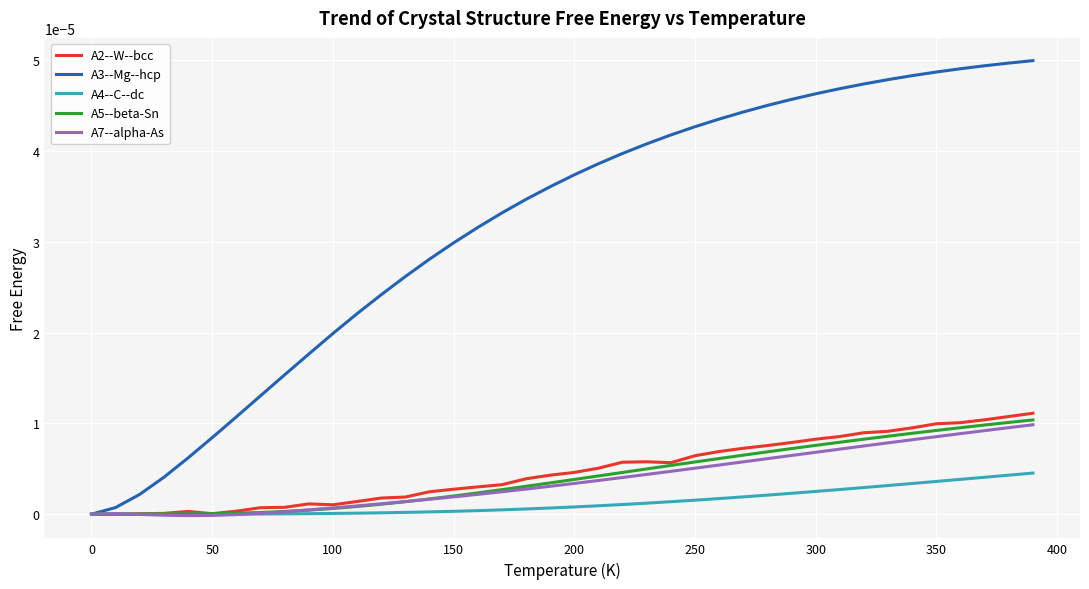

Which series has the largest total across all categories?

A3--Mg--hcp